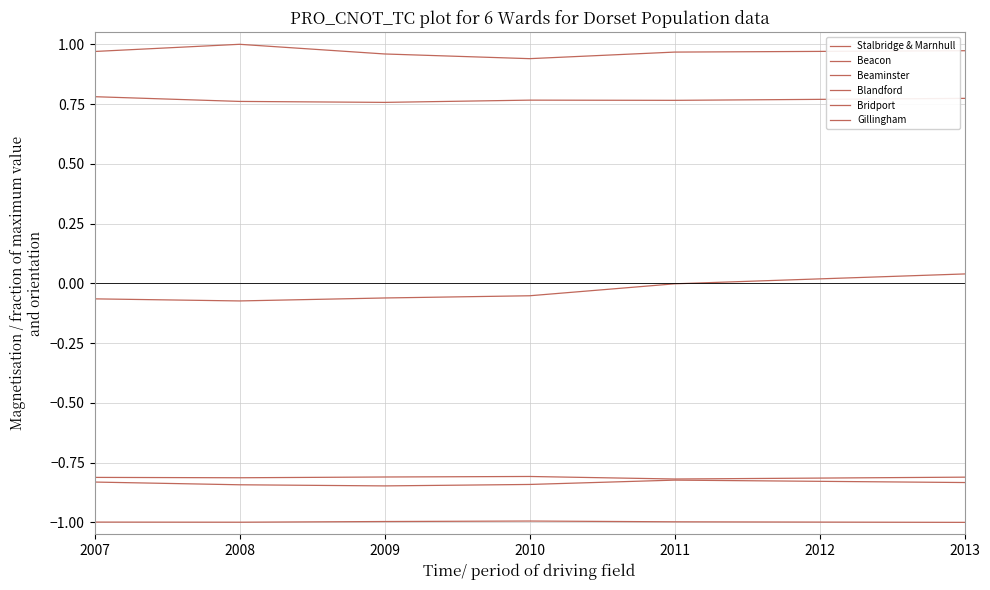

Does the chart display data point markers on the line(s)?

No